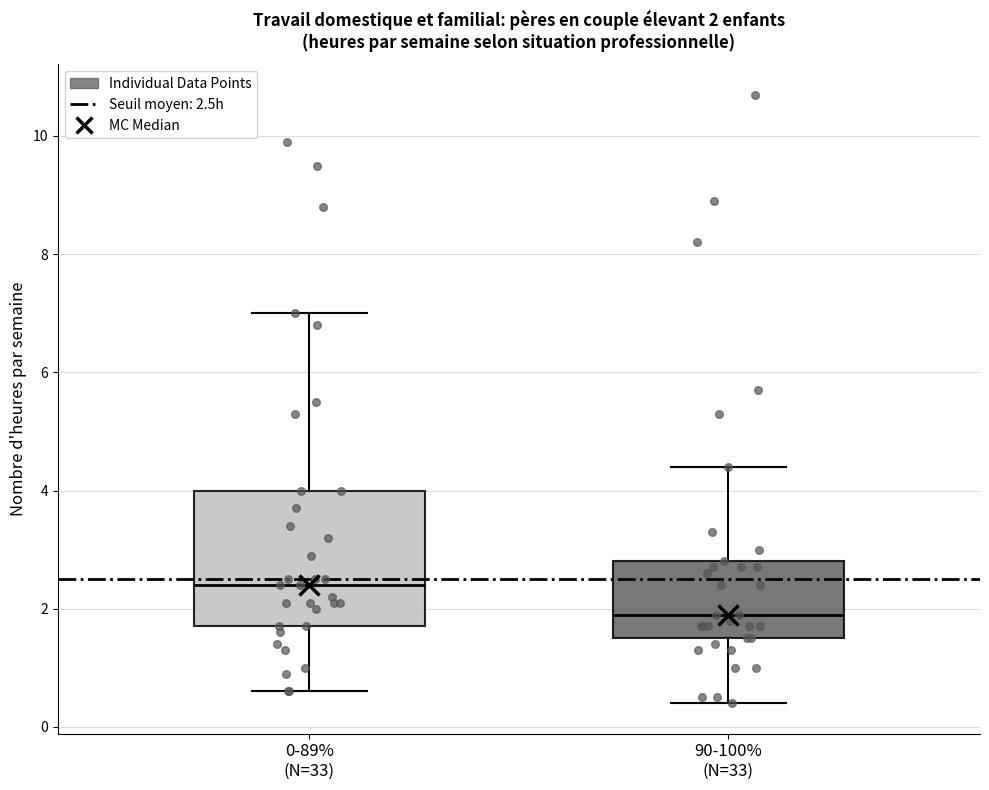

Which box has the highest median line?

0-89% (N=33)